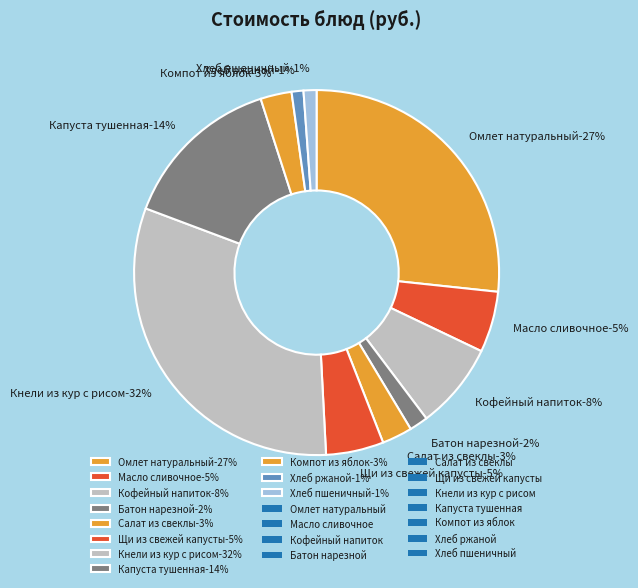

How many segments does this pie chart have?

11